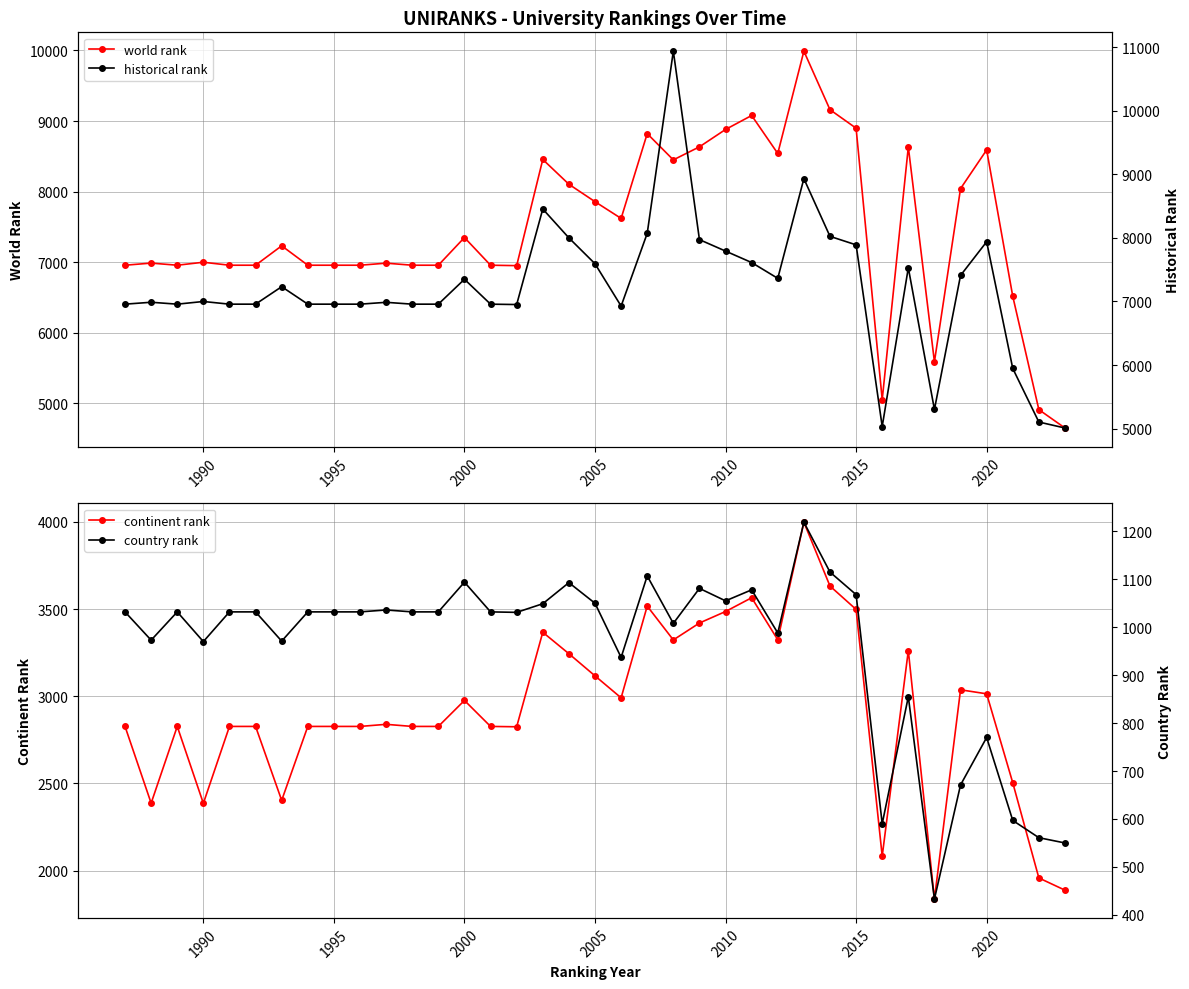

What is the greatest value displayed?

10940.5